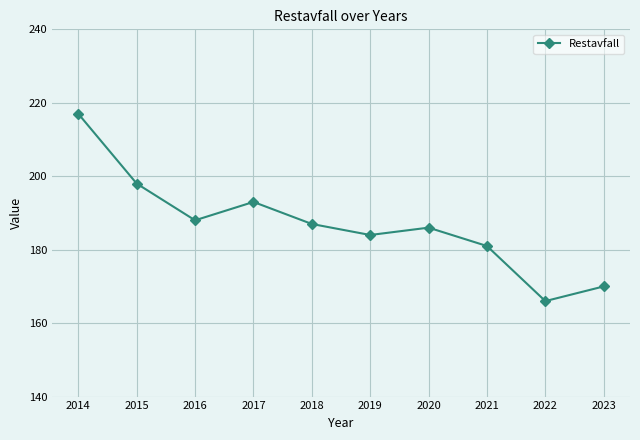

How many series are shown in this chart?

1